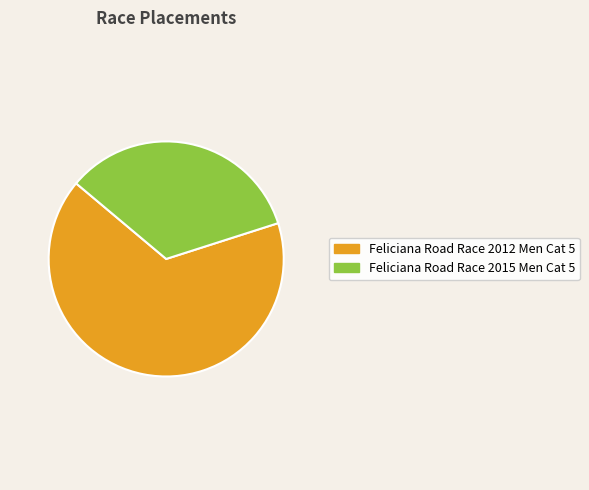

Which slice is the smallest?

Feliciana Road Race 2015 Men Cat 5